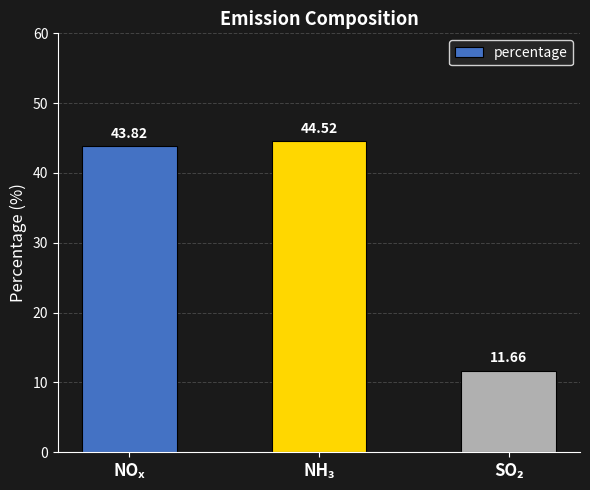

What is the sum of all values?

100.0